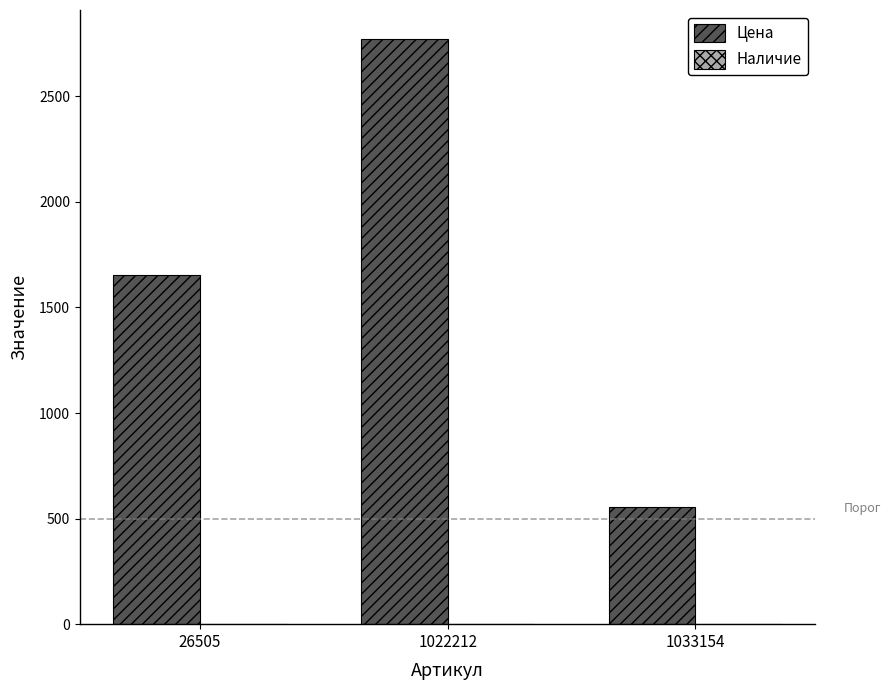

What value does the data have at 1022212?

2770